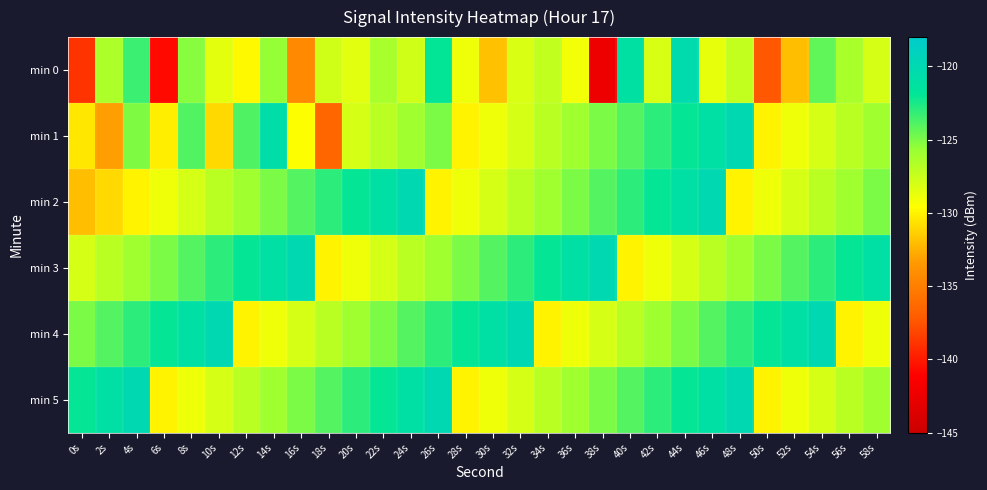

Reading right to left, list all the values displayed in this chart.

min 0: 58s=-128.0	56s=-126.3	54s=-124.3	52s=-132.0	50s=-137.3	48s=-127.3	46s=-128.7	44s=-120.3	42s=-128.1	40s=-121.2	38s=-142.3	36s=-129.1	34s=-127.3	32s=-128.2	30s=-131.9	28s=-128.9	26s=-122.0	24s=-127.8	22s=-126.3	20s=-128.5	18s=-127.8	16s=-134.4	14s=-125.7	12s=-129.8	10s=-128.6	8s=-125.3	6s=-140.7	4s=-123.4	2s=-126.5	0s=-138.9
min 1: 58s=-126.0	56s=-127.0	54s=-128.0	52s=-129.0	50s=-130.0	48s=-120.0	46s=-121.0	44s=-122.0	42s=-123.0	40s=-124.0	38s=-125.0	36s=-126.0	34s=-127.0	32s=-128.0	30s=-129.0	28s=-130.0	26s=-125.0	24s=-126.0	22s=-127.0	20s=-128.0	18s=-136.5	16s=-129.5	14s=-120.6	12s=-123.9	10s=-131.0	8s=-123.9	6s=-130.2	4s=-125.1	2s=-133.2	0s=-130.5
min 2: 58s=-125.0	56s=-126.0	54s=-127.0	52s=-128.0	50s=-129.0	48s=-130.0	46s=-120.0	44s=-121.0	42s=-122.0	40s=-123.0	38s=-124.0	36s=-125.0	34s=-126.0	32s=-127.0	30s=-128.0	28s=-129.0	26s=-130.0	24s=-120.0	22s=-121.0	20s=-122.0	18s=-123.0	16s=-124.0	14s=-125.0	12s=-126.0	10s=-127.0	8s=-128.0	6s=-129.0	4s=-130.0	2s=-131.0	0s=-132.0
min 3: 58s=-121.0	56s=-122.0	54s=-123.0	52s=-124.0	50s=-125.0	48s=-126.0	46s=-127.0	44s=-128.0	42s=-129.0	40s=-130.0	38s=-120.0	36s=-121.0	34s=-122.0	32s=-123.0	30s=-124.0	28s=-125.0	26s=-126.0	24s=-127.0	22s=-128.0	20s=-129.0	18s=-130.0	16s=-120.0	14s=-121.0	12s=-122.0	10s=-123.0	8s=-124.0	6s=-125.0	4s=-126.0	2s=-127.0	0s=-128.0
min 4: 58s=-129.0	56s=-130.0	54s=-120.0	52s=-121.0	50s=-122.0	48s=-123.0	46s=-124.0	44s=-125.0	42s=-126.0	40s=-127.0	38s=-128.0	36s=-129.0	34s=-130.0	32s=-120.0	30s=-121.0	28s=-122.0	26s=-123.0	24s=-124.0	22s=-125.0	20s=-126.0	18s=-127.0	16s=-128.0	14s=-129.0	12s=-130.0	10s=-120.0	8s=-121.0	6s=-122.0	4s=-123.0	2s=-124.0	0s=-125.0
min 5: 58s=-126.0	56s=-127.0	54s=-128.0	52s=-129.0	50s=-130.0	48s=-120.0	46s=-121.0	44s=-122.0	42s=-123.0	40s=-124.0	38s=-125.0	36s=-126.0	34s=-127.0	32s=-128.0	30s=-129.0	28s=-130.0	26s=-120.0	24s=-121.0	22s=-122.0	20s=-123.0	18s=-124.0	16s=-125.0	14s=-126.0	12s=-127.0	10s=-128.0	8s=-129.0	6s=-130.0	4s=-120.0	2s=-121.0	0s=-122.0